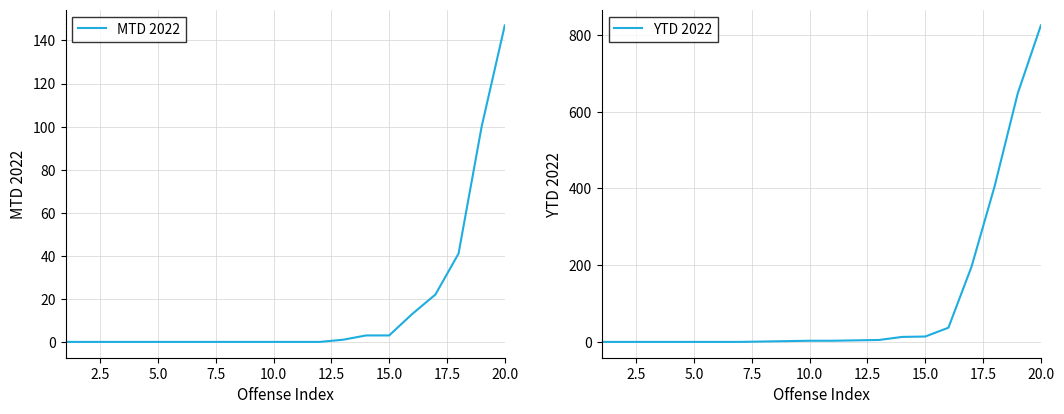

Reading left to right, what are all the values shown in this chart?

MTD 2022: 0	0	0	0	0	0	0	0	0	0	0	0	1	3	3	13	22	41	100	147
YTD 2022: 0	0	0	0	0	0	0	1	2	3	3	4	5	13	14	37	196	406	648	825